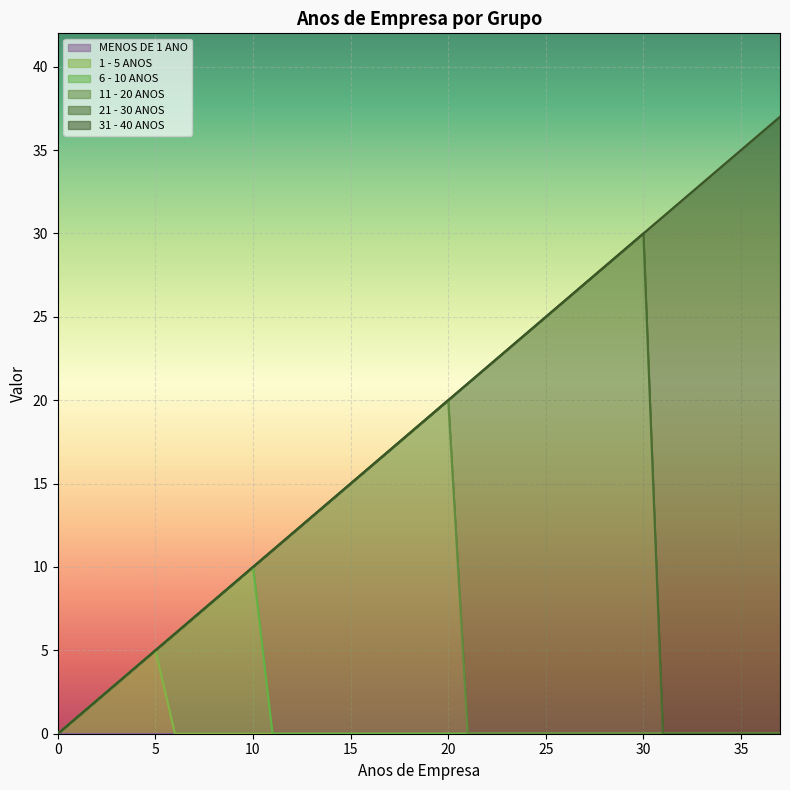

What is the value of the 19th point from the left?

18